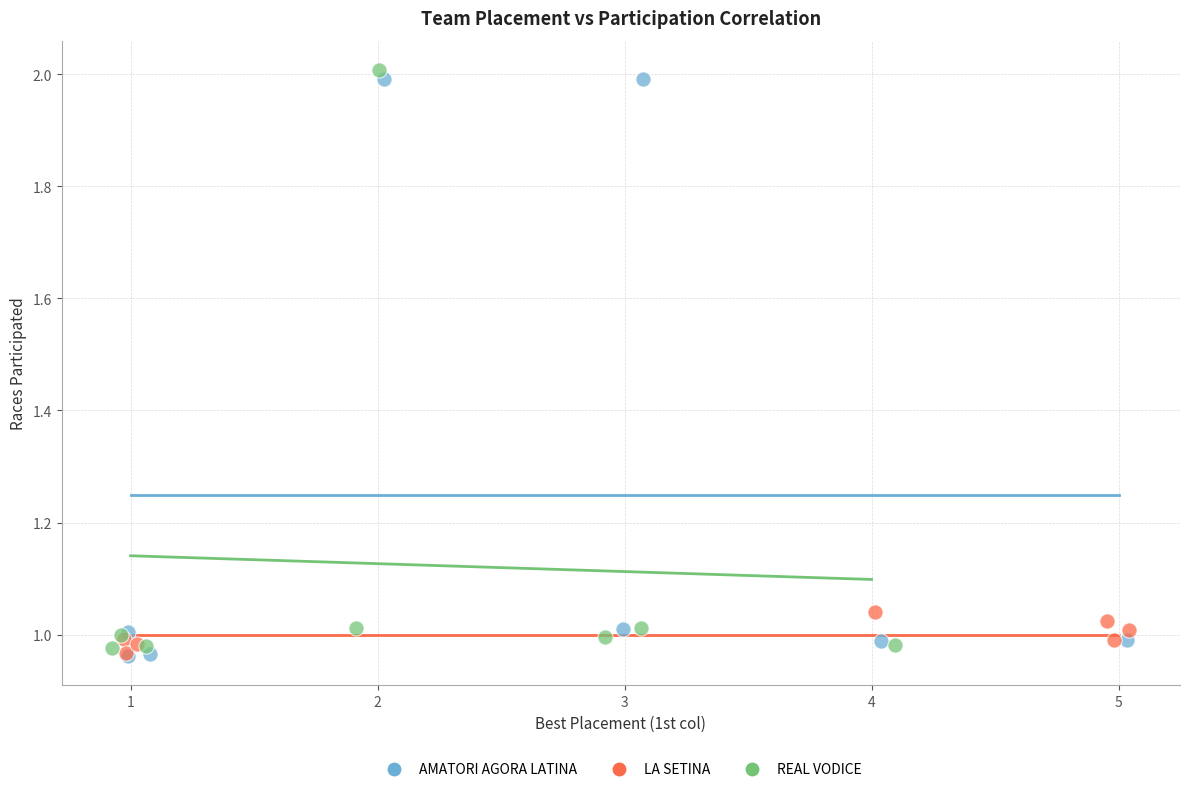

What are all the series names shown in the legend?

AMATORI AGORA LATINA, LA SETINA, REAL VODICE